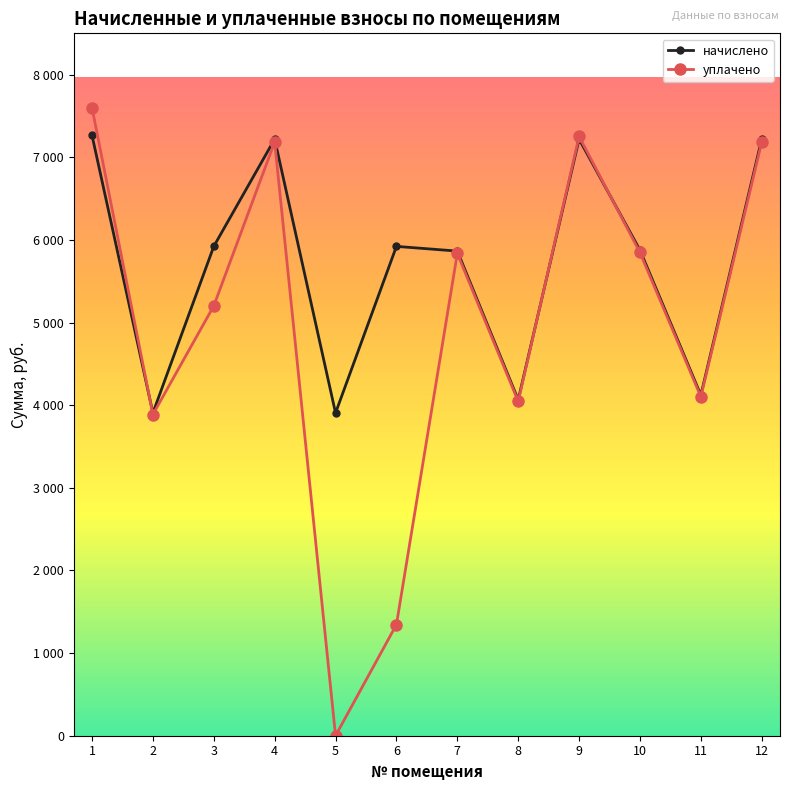

What is the difference between the highest and lowest values at 6?

4577.3